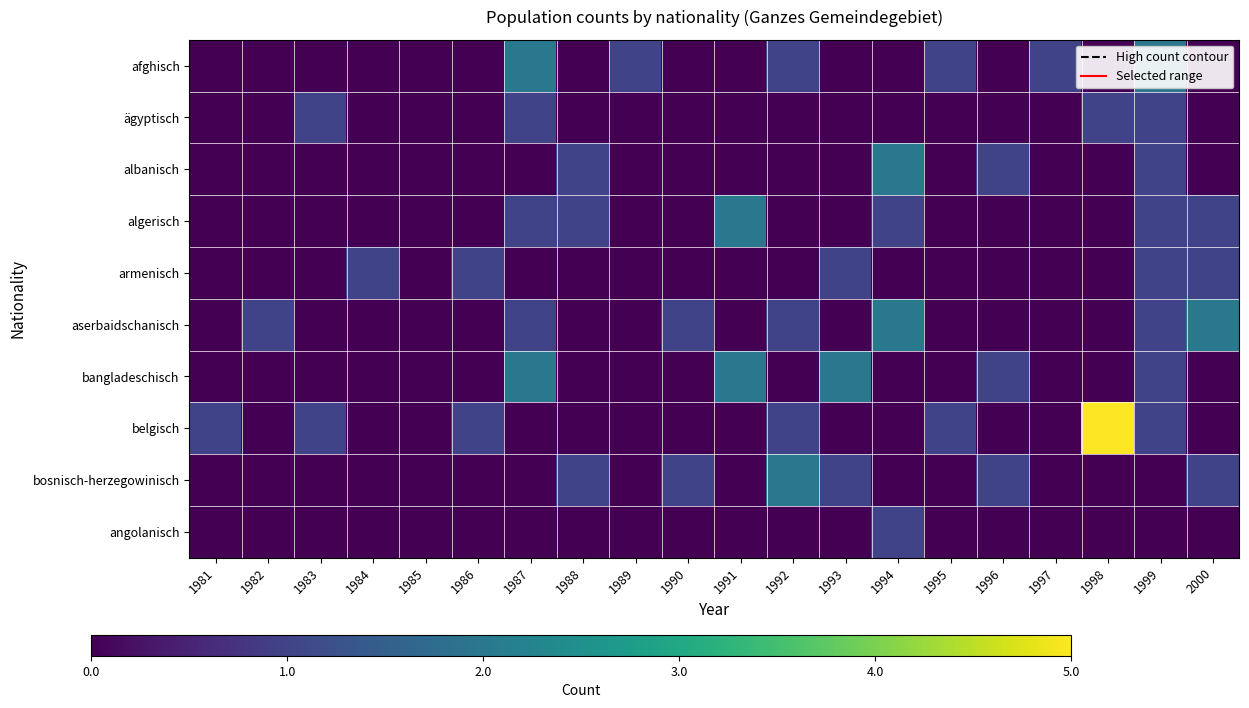

What is the total value across all series at 1984?

1